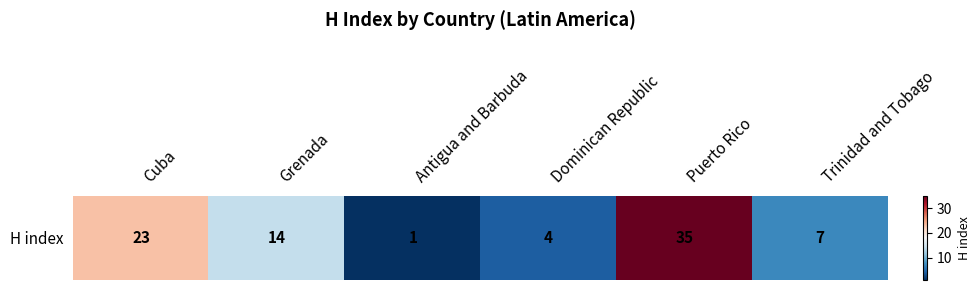

How many distinct data groups are displayed?

1